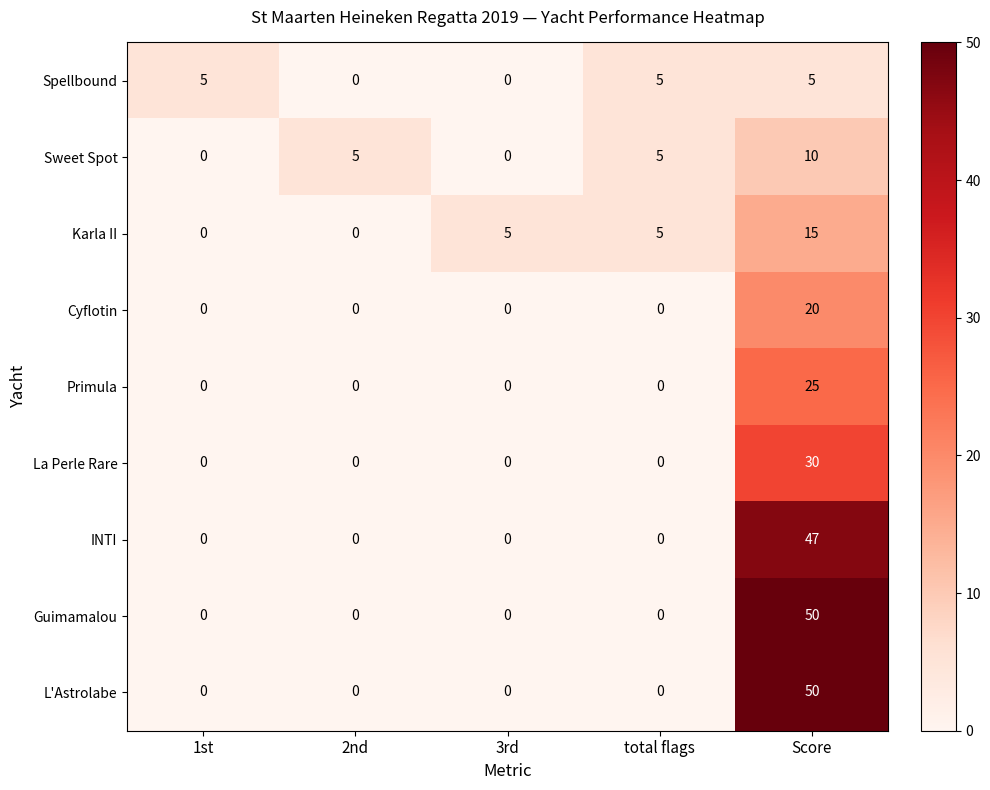

What is the difference between the maximum and minimum values in the Guimamalou series?

50